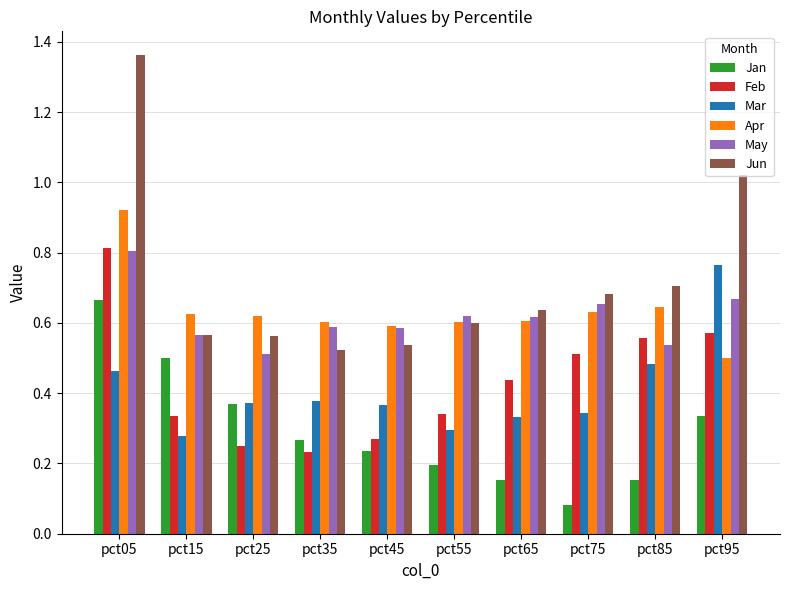

Which series has the largest total across all categories?

Jun